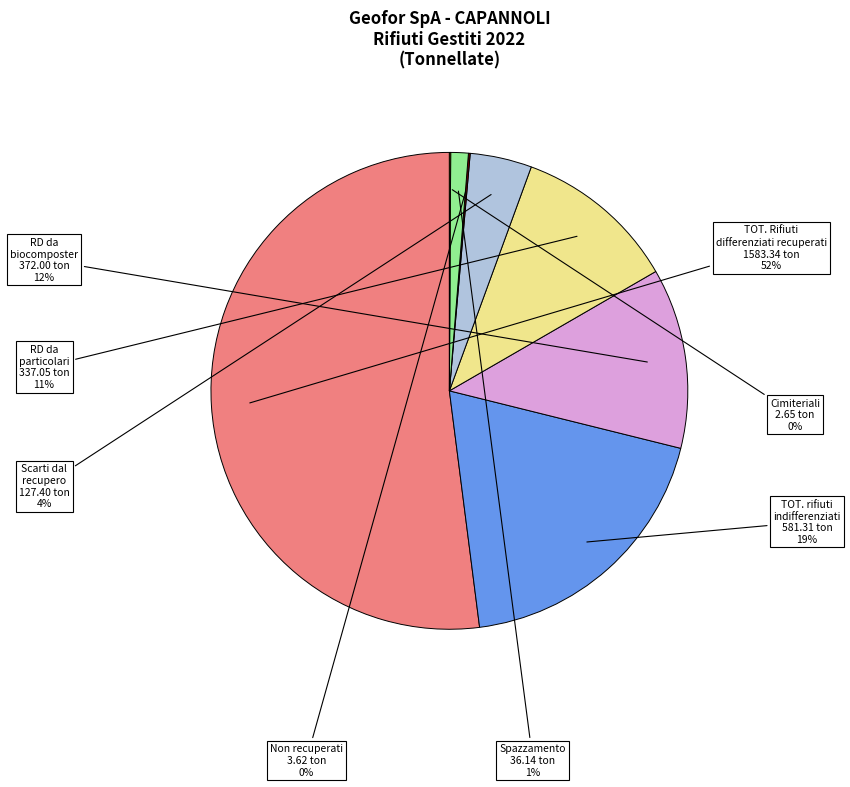

Does any single category account for the majority?

Yes